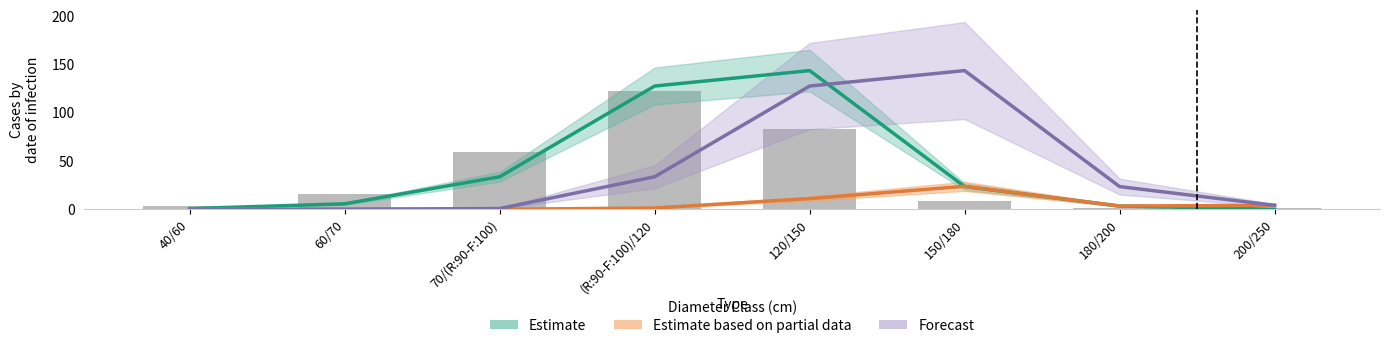

How many groups of bars are there?

8